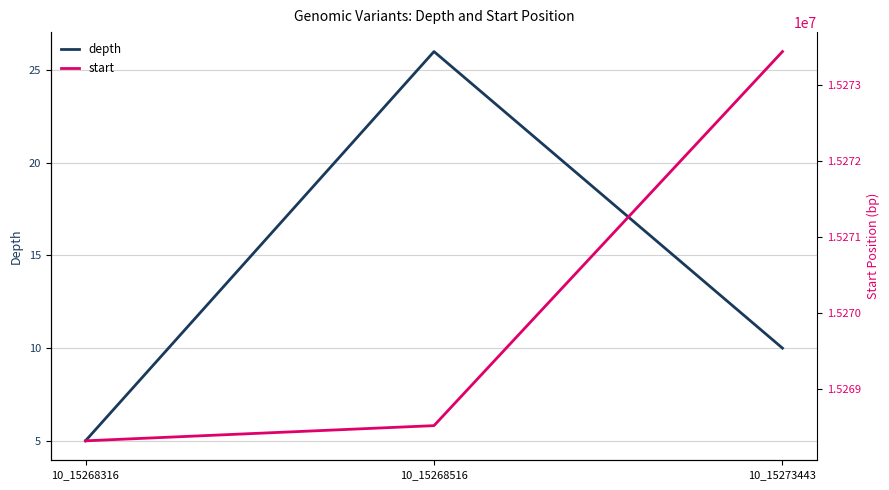

At 10_15268516, list the series in order from smallest to largest.

depth, start